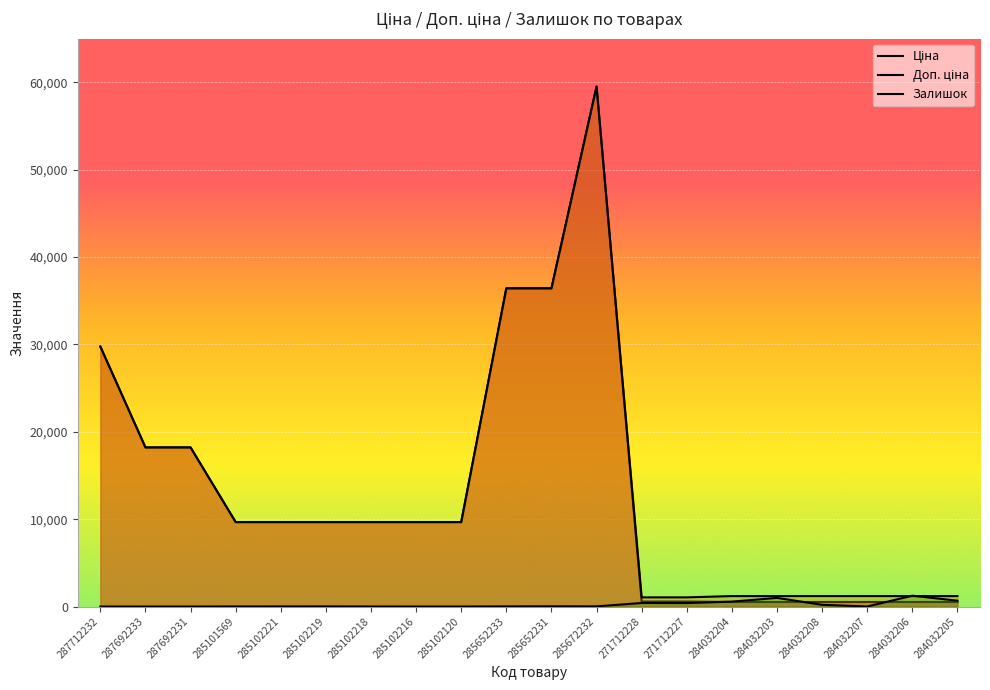

Which category has the highest value in the Ціна series?

285672232